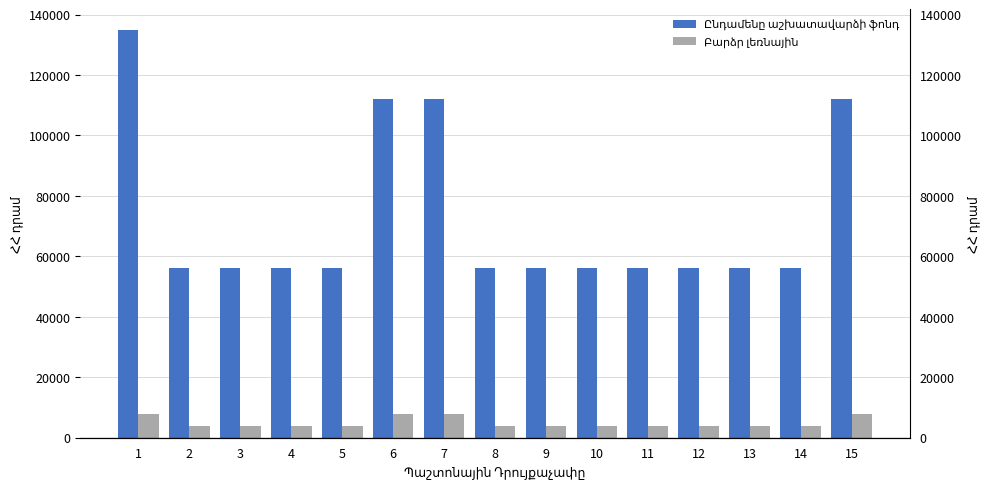

Reading left to right, what are all the values shown in this chart?

Ընդամենը աշխատավարձի ֆոնդ: 1=135000	2=56000	3=56000	4=56000	5=56000	6=112000	7=112000	8=56000	9=56000	10=56000	11=56000	12=56000	13=56000	14=56000	15=112000
Բարձր լեռնային: 1=8000	2=4000	3=4000	4=4000	5=4000	6=8000	7=8000	8=4000	9=4000	10=4000	11=4000	12=4000	13=4000	14=4000	15=8000